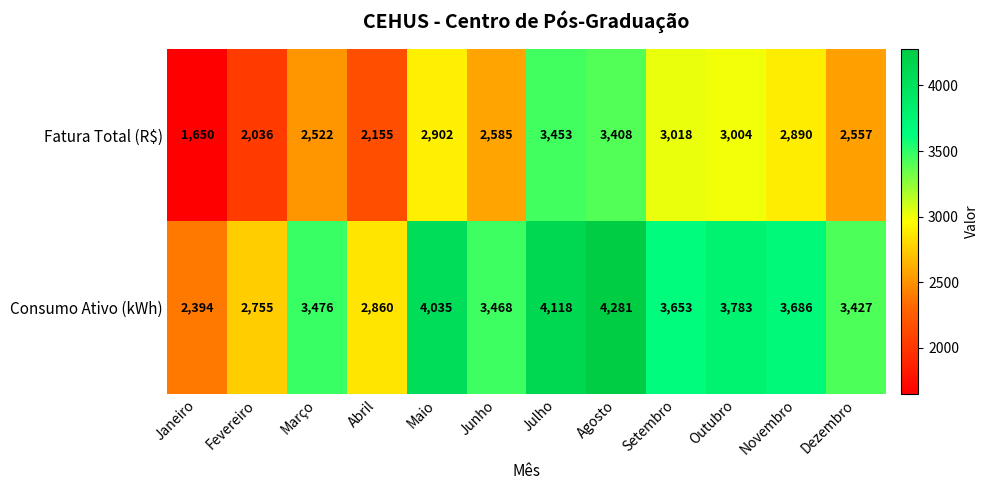

Reading left to right, what are all the values shown in this chart?

Fatura Total (R$): 1650	2036	2522	2155	2902	2585	3453	3408	3018	3004	2890	2557
Consumo Ativo (kWh): 2394	2755	3476	2860	4035	3468	4118	4281	3653	3783	3686	3427